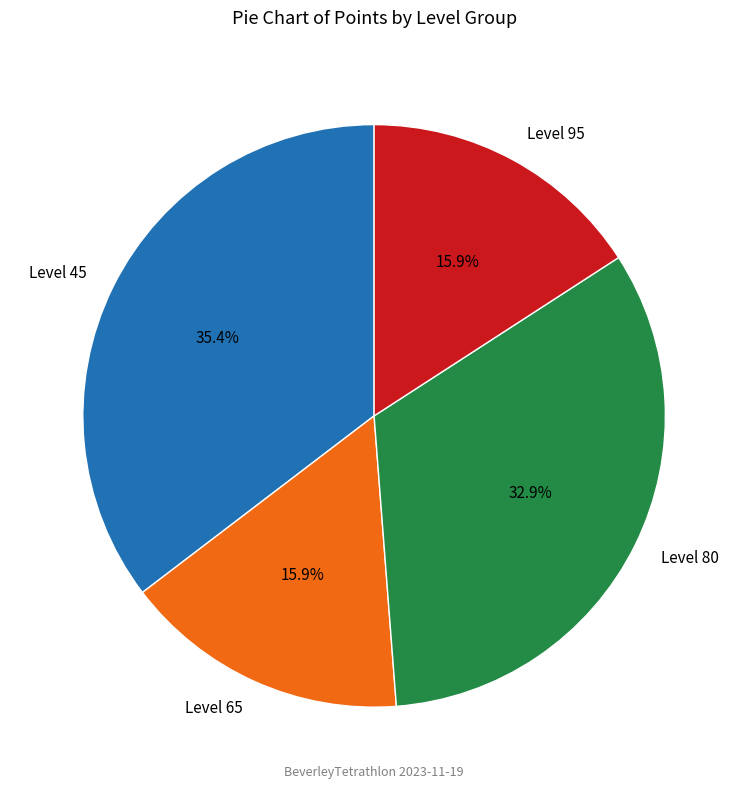

Combined, what portion of the pie is Level 65 and Level 80?

48.8%